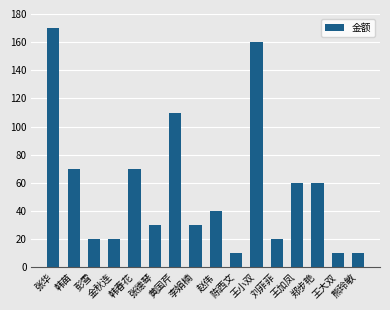

What is the average value?

56